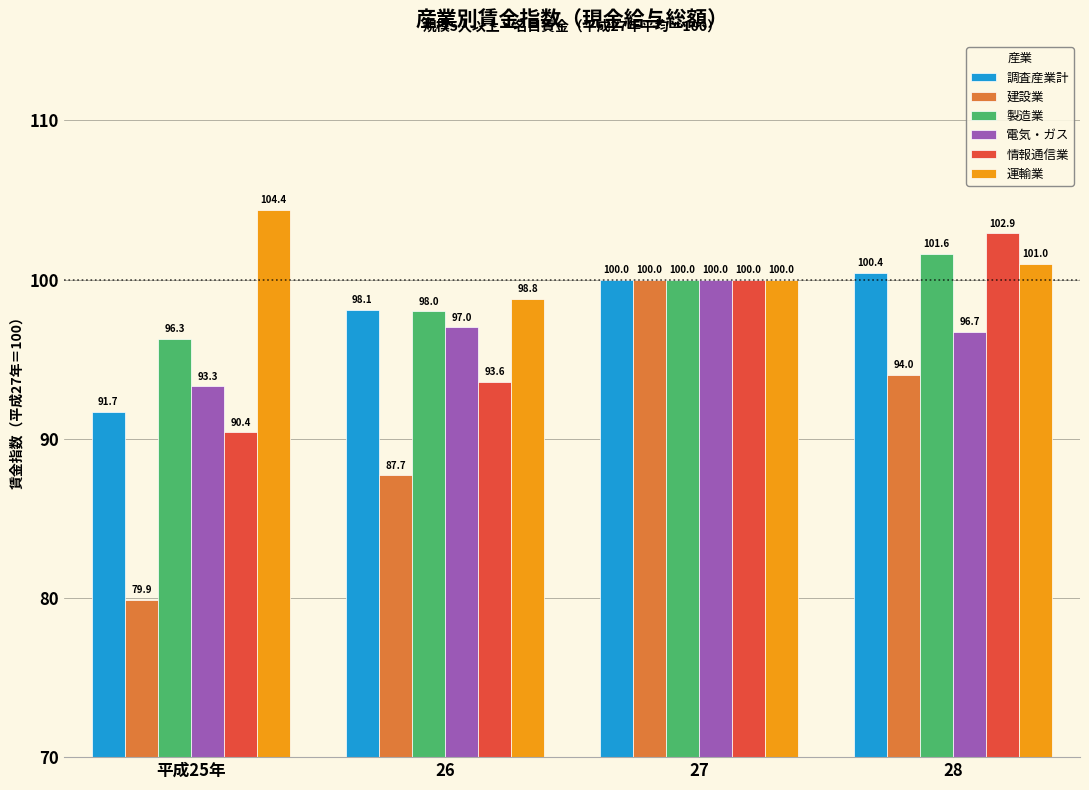

At 平成25年, list the series in order from smallest to largest.

建設業, 情報通信業, 調査産業計, 電気・ガス, 製造業, 運輸業